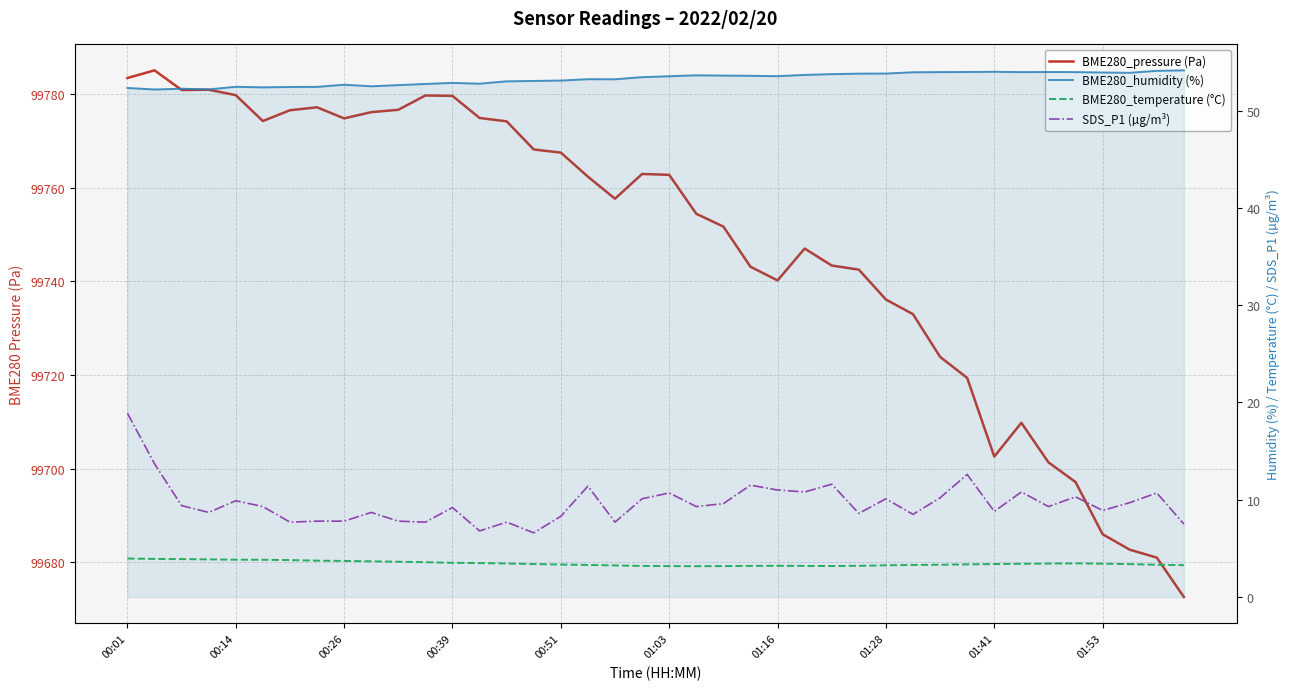

What is the difference between the second highest and second lowest values in the BME280_temperature (°C) series?

0.7